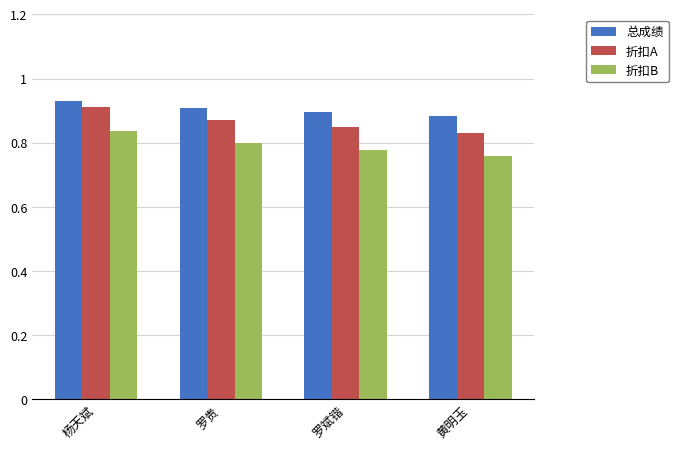

At which category does the chart reach its peak across all series?

杨天斌